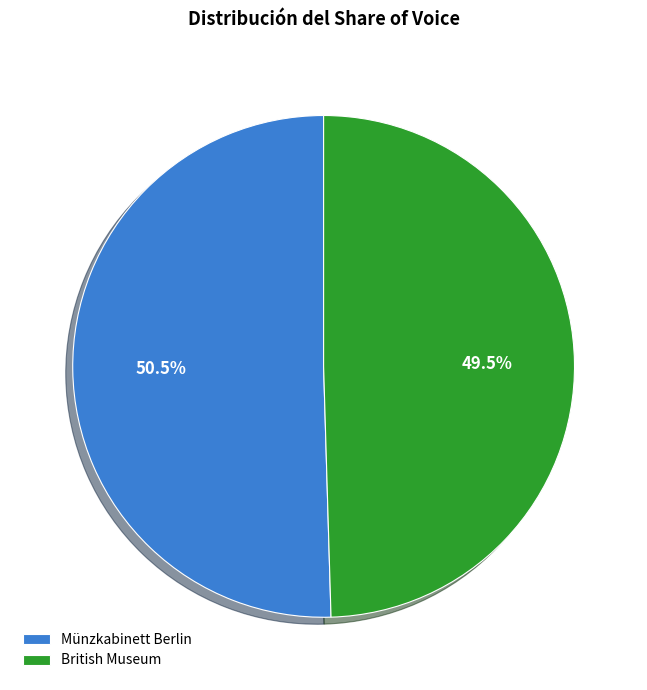

Which category has the smallest portion of the pie?

British Museum